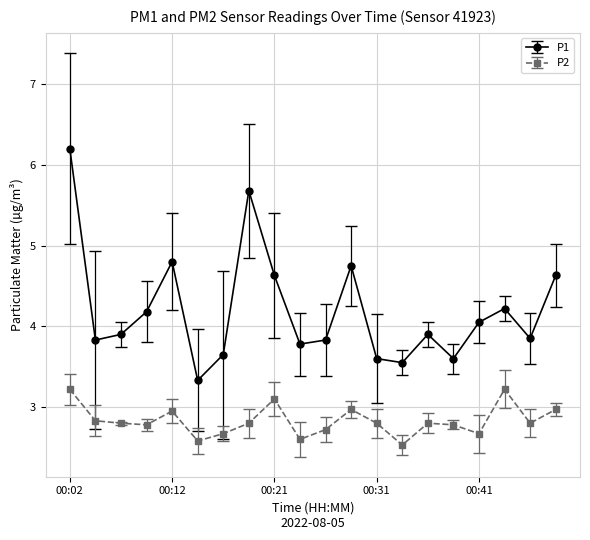

What is the sum of all P2 values?

56.6